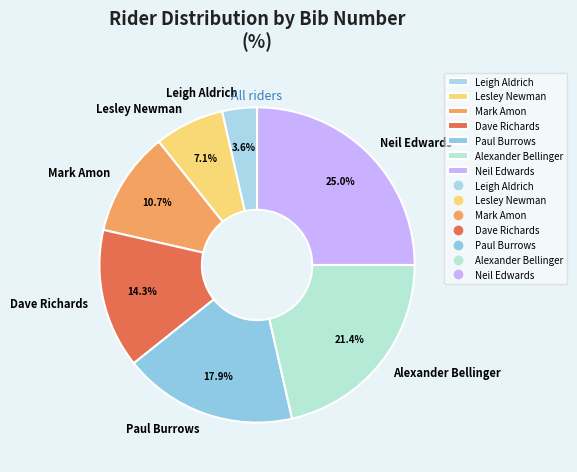

Which category has the biggest portion of the pie?

Neil Edwards